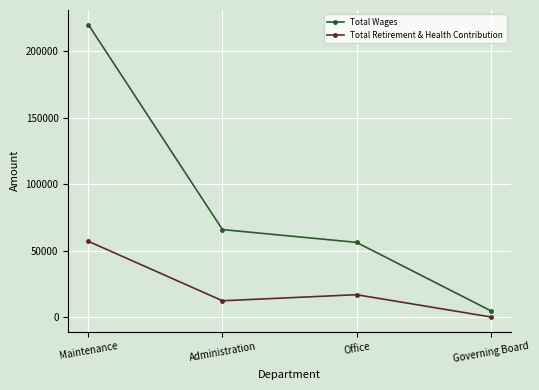

What is the value of the Total Wages point at the 4th from the left?

4700